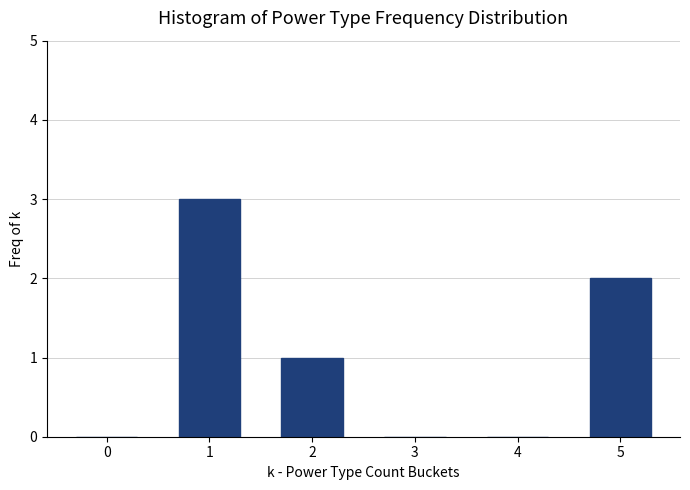

Reading left to right, extract all data points from this chart.

0=0	1=3	2=1	3=0	4=0	5=2